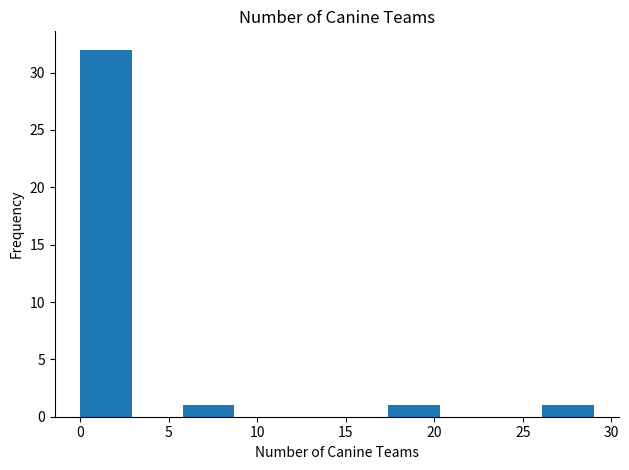

Reading left to right, transcribe this chart: for each bar, give the range it covers on the x-axis and its height. Neither the bar edges nor the heights are printed on the chart, so give them approximately, as read against the axes.

0.0 to 2.9: 32
2.9 to 5.8: 0
5.8 to 8.7: 1
8.7 to 11.6: 0
11.6 to 14.5: 0
14.5 to 17.4: 0
17.4 to 20.3: 1
20.3 to 23.2: 0
23.2 to 26.1: 0
26.1 to 29.0: 1